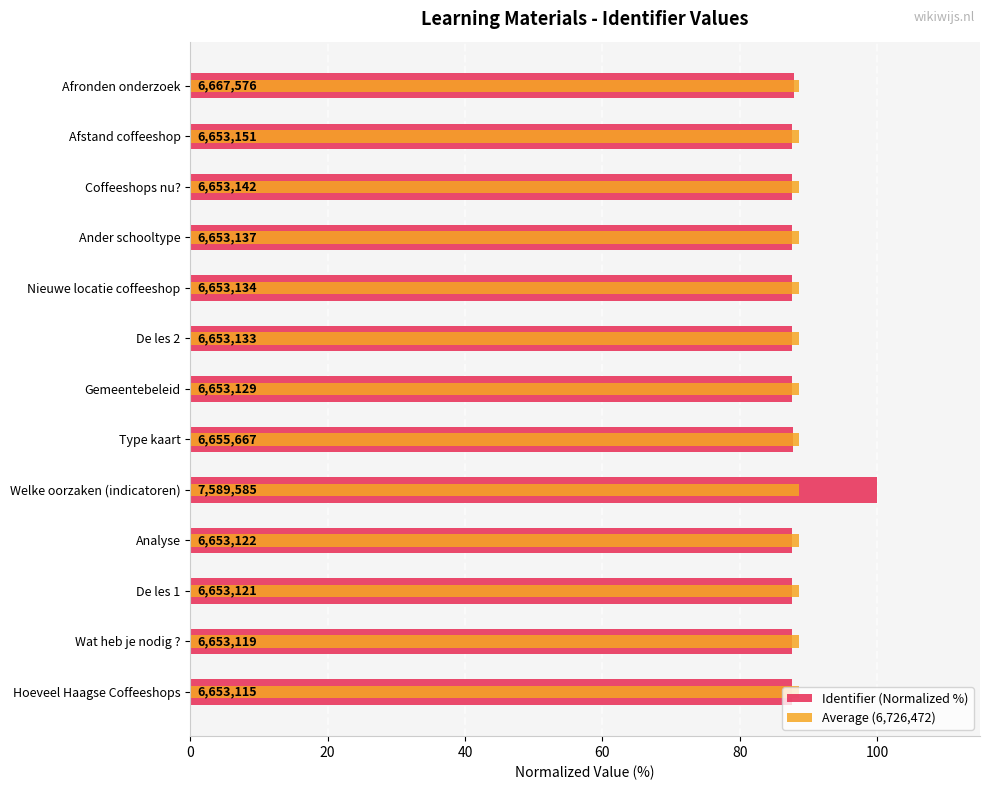

Rank the series by their average value, from lowest to highest.

Average (6,726,472), Identifier (Normalized %)